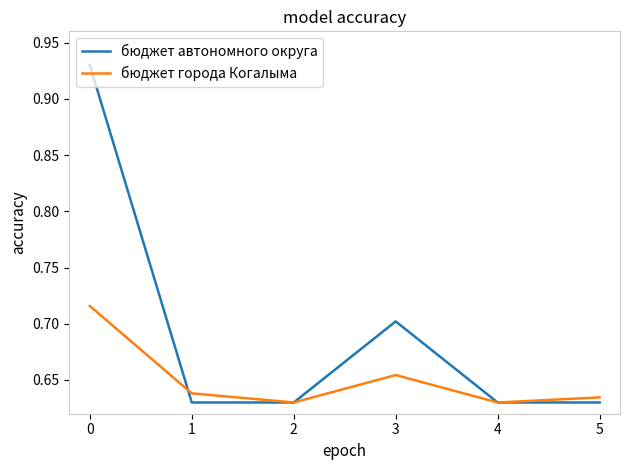

At which category does бюджет города Когалыма reach its first local peak?

3